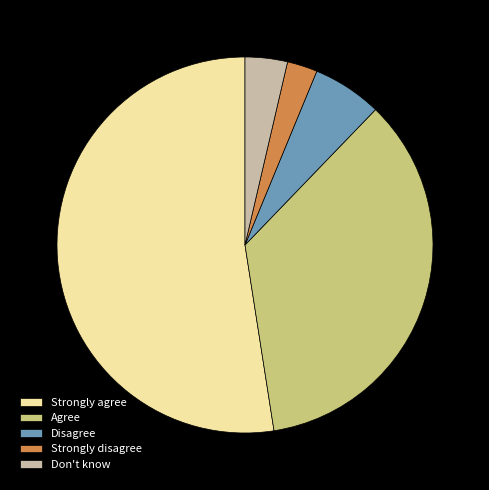

Combined, do Disagree and Agree account for over 50%?

No